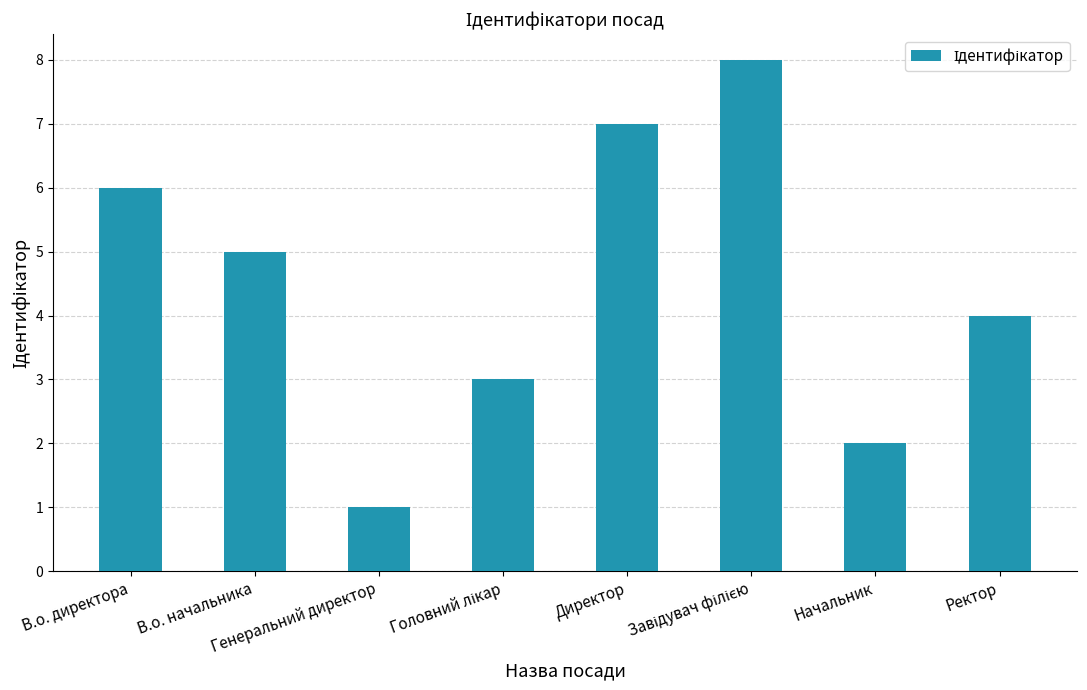

Reading left to right, transcribe all the data shown in this chart.

6	5	1	3	7	8	2	4